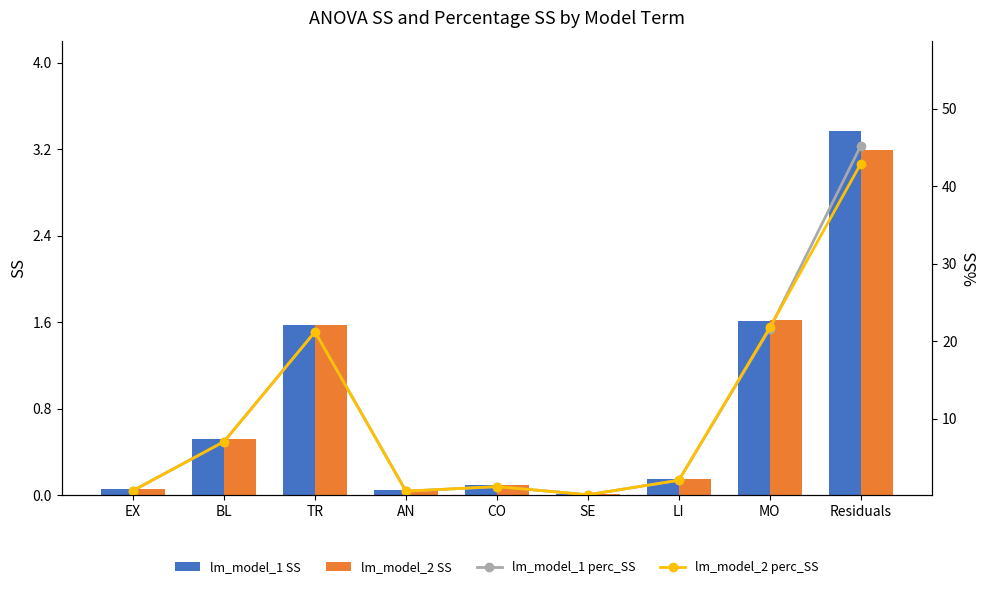

Which series has the largest total across all categories?

lm_model_1 perc_SS